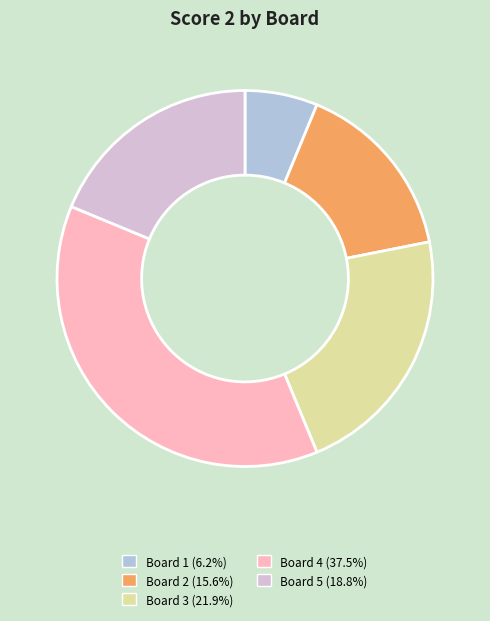

Does any single category account for the majority?

No